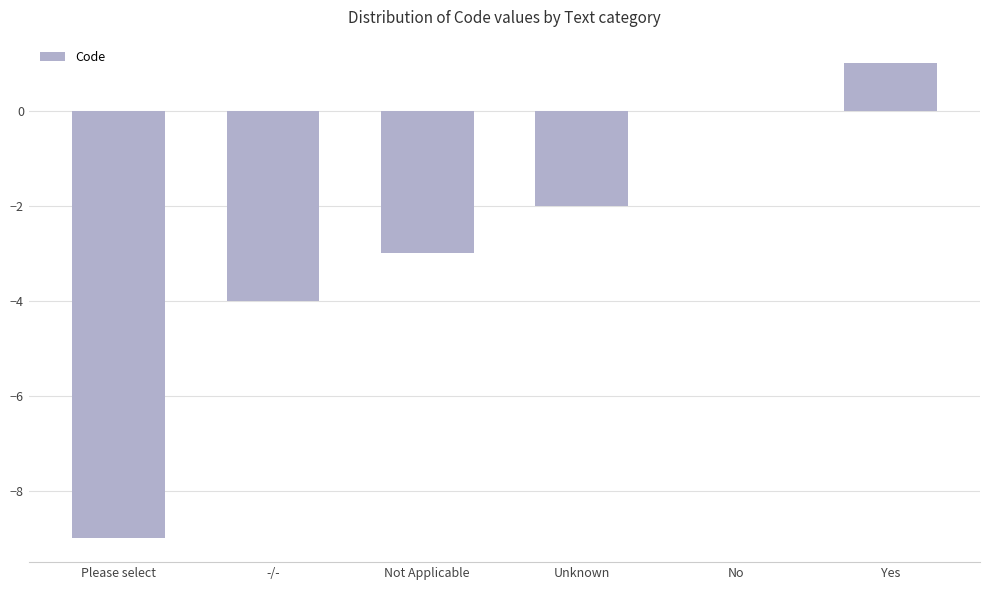

Is it true that the value at Not Applicable is -3?

True